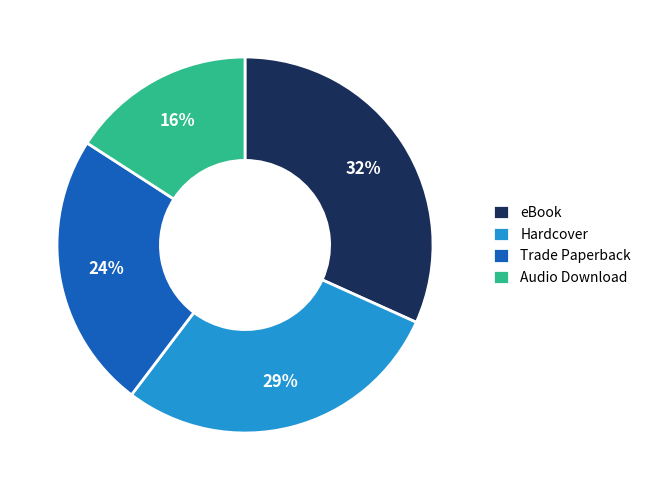

What is the ratio of the value at Audio Download to the value at eBook?

0.5